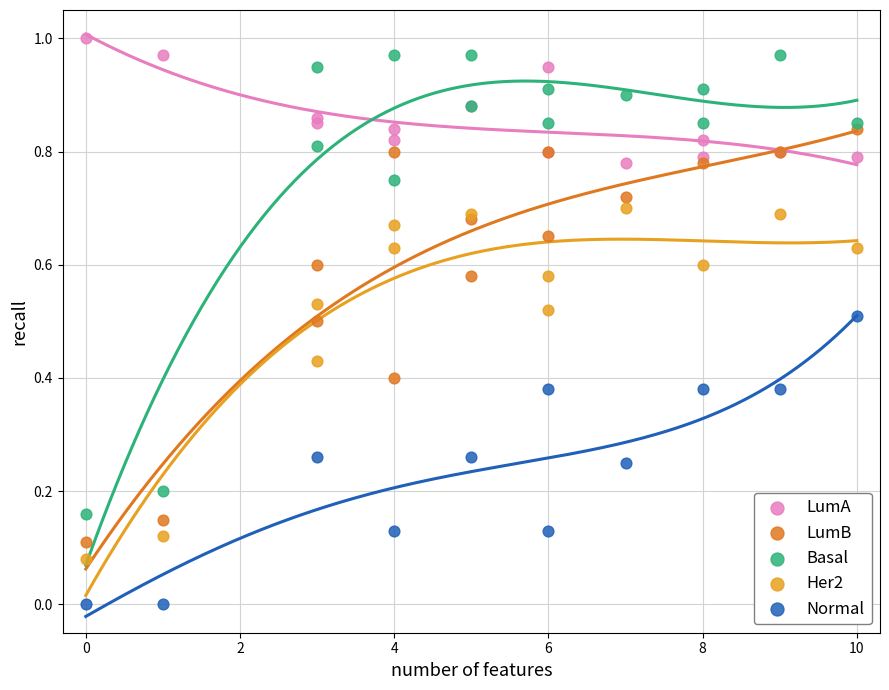

Which series reaches the minimum Y coordinate?

Normal